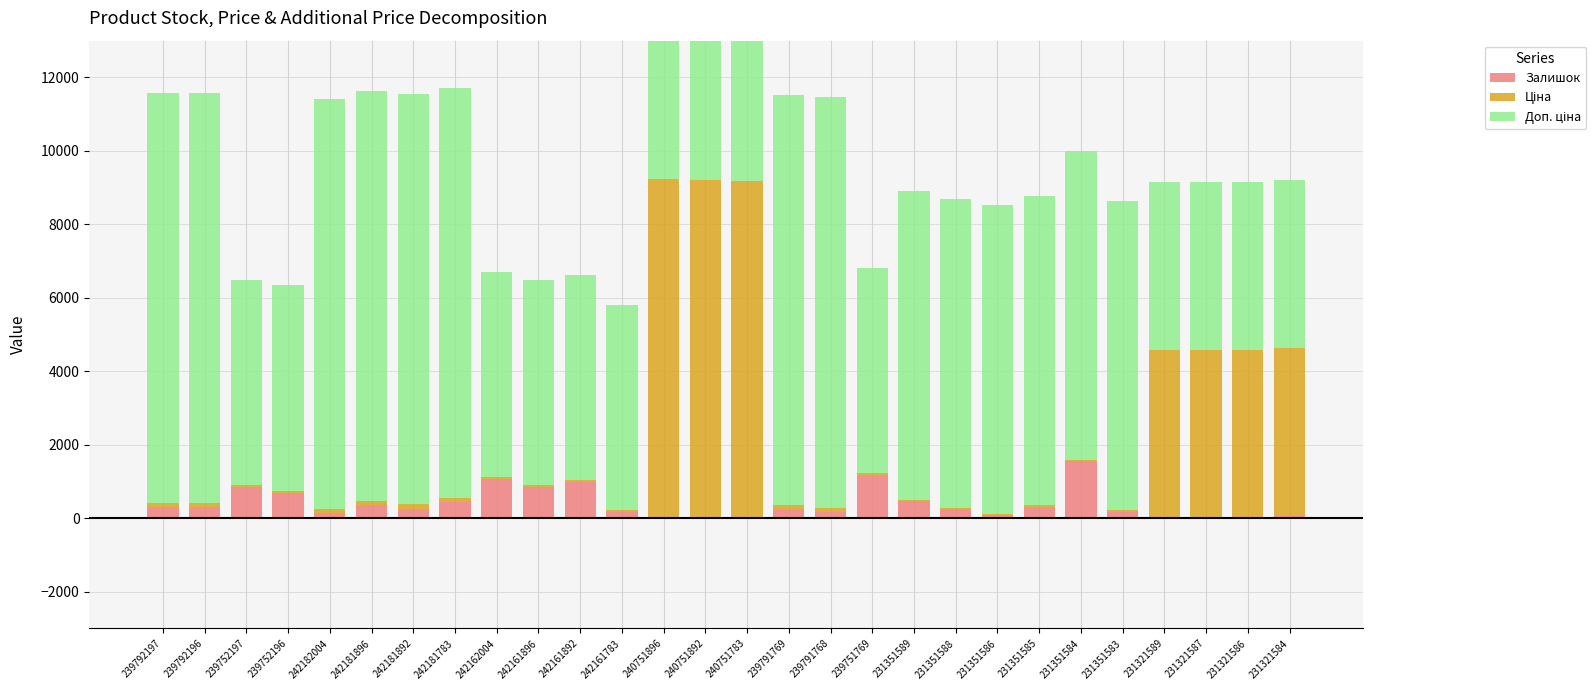

Between 239792196 and 240751783, which series saw the biggest shift?

Ціна